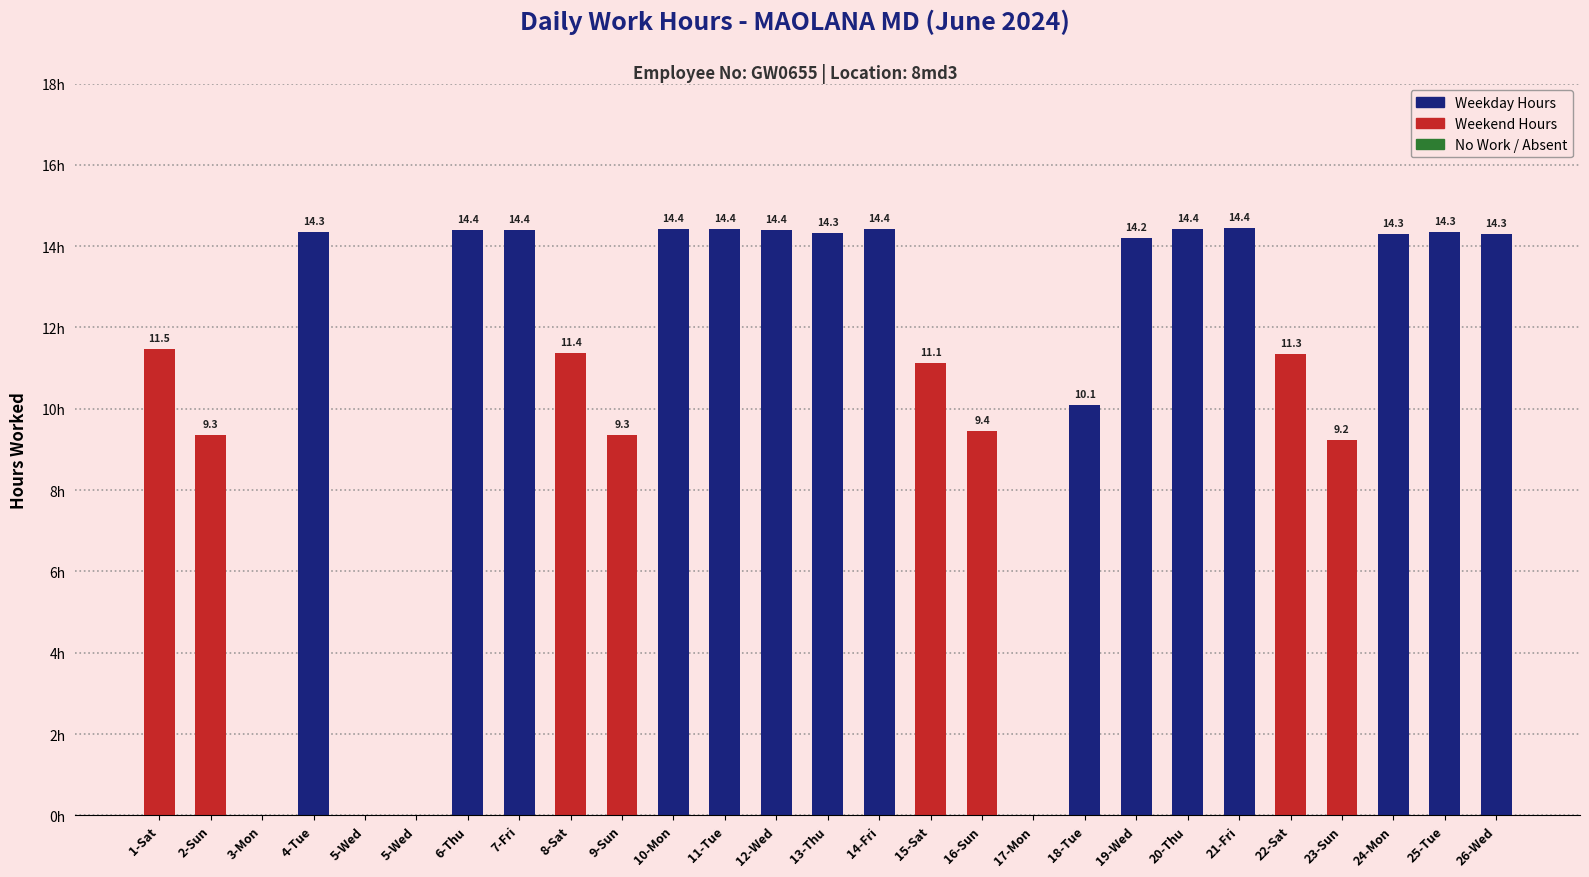

What is the label of the 24th bar from the right?

4-Tue